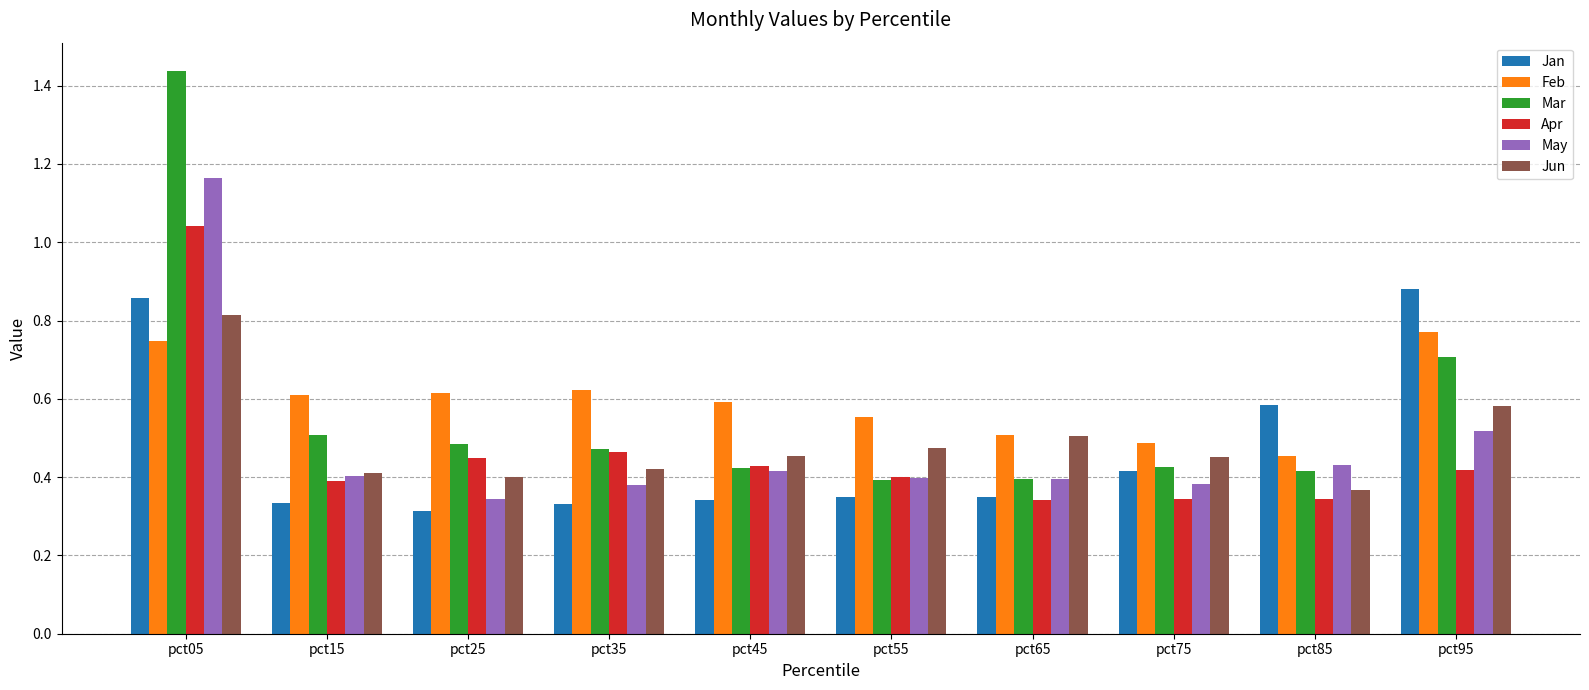

True or false: Jan has a value of 0.2 at pct75.

False